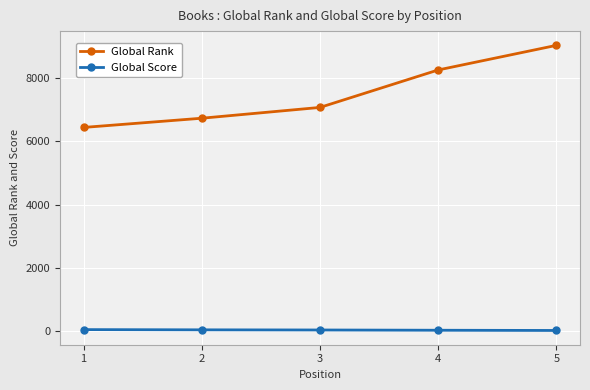

True or false: Global Rank and Global Score cross at least once.

False